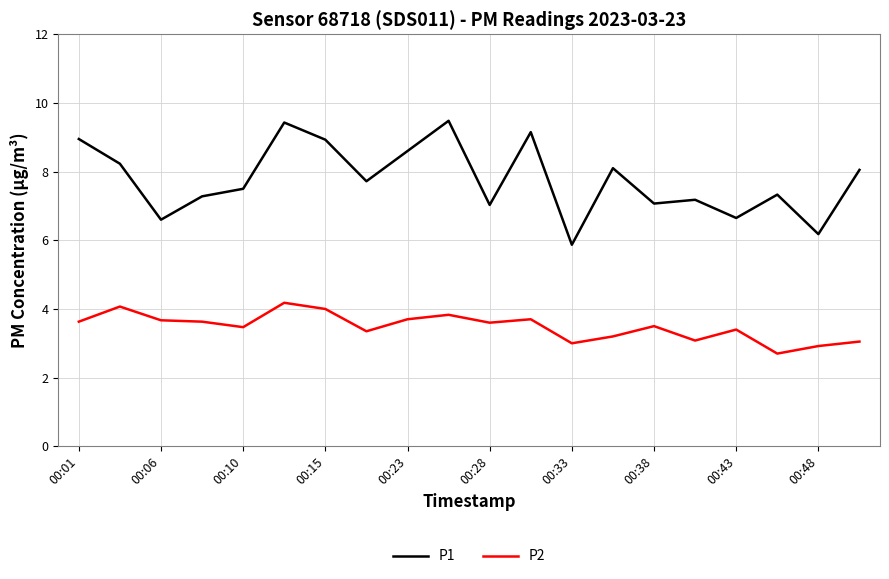

Which series has the widest spread of values?

P1